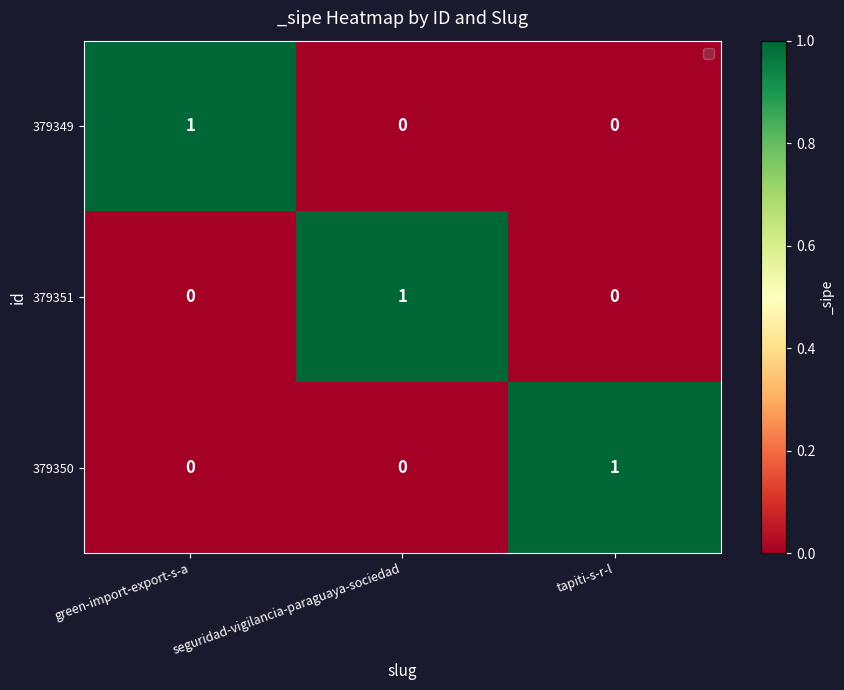

The 379349 series shows 0 at seguridad-vigilancia-paraguaya-sociedad. True or false?

True